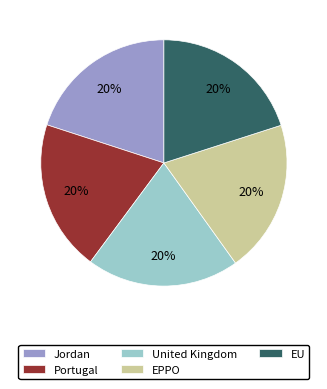

Is the sum of Jordan and EPPO greater than half?

No